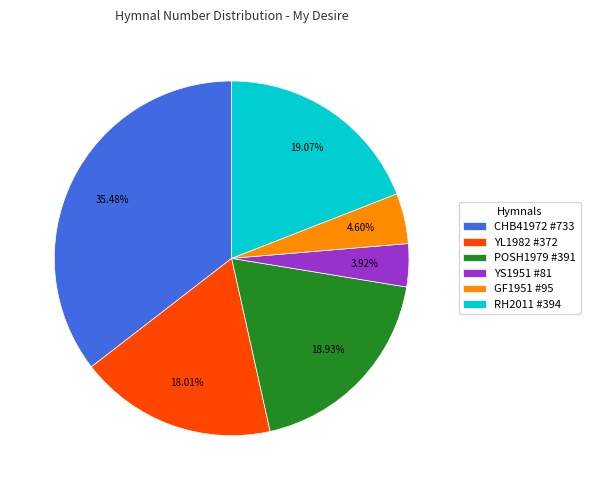

Between GF1951 #95 and YS1951 #81, which is larger?

GF1951 #95